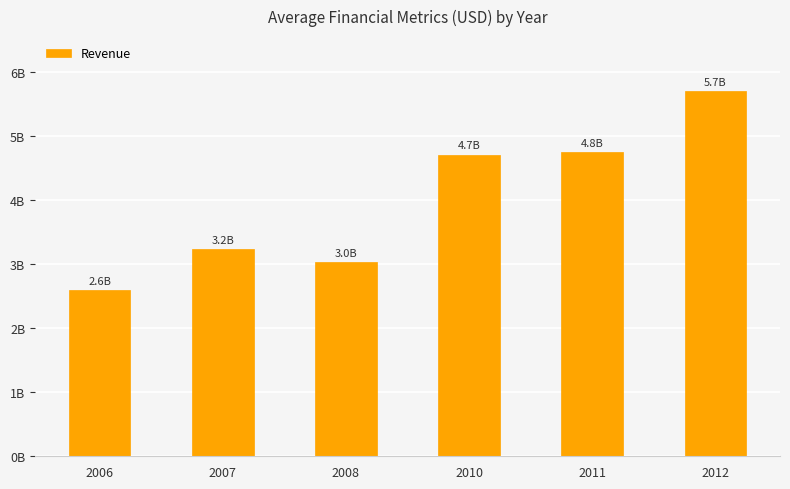

Does the chart contain any negative values?

No